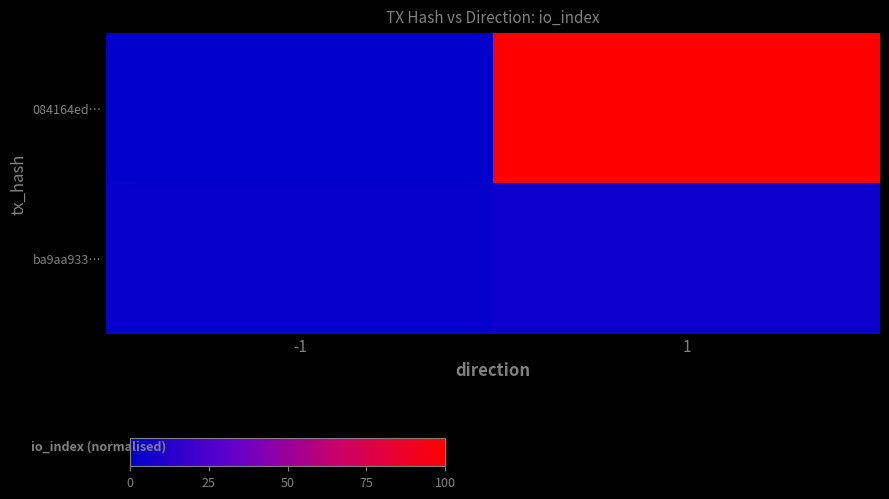

Reading right to left, extract all data points from this chart.

084164ed…: 1=100	-1=0
ba9aa933…: 1=4	-1=2